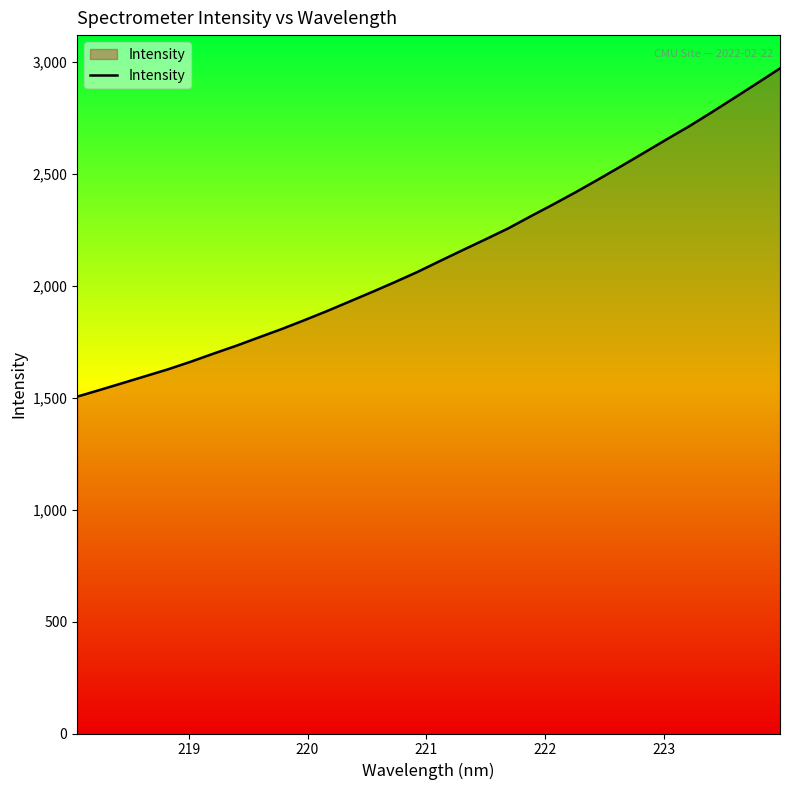

What is the maximum value shown in the chart?

2972.5